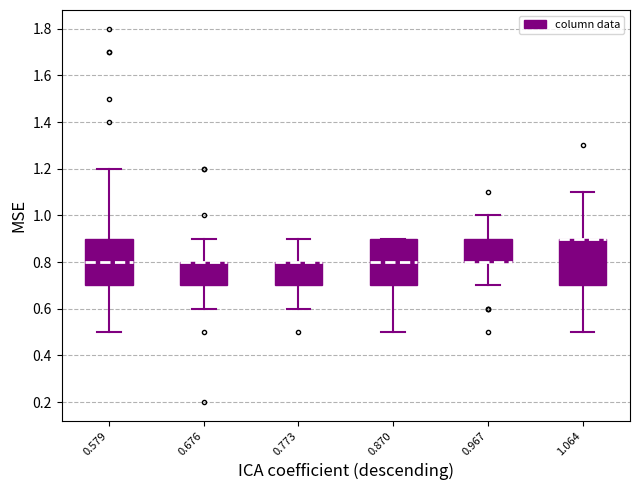

Where is the lower edge of the box at x = 0.676 on the y-axis? The values are not printed on the chart, so give them approximately, as read against the axis.

0.7